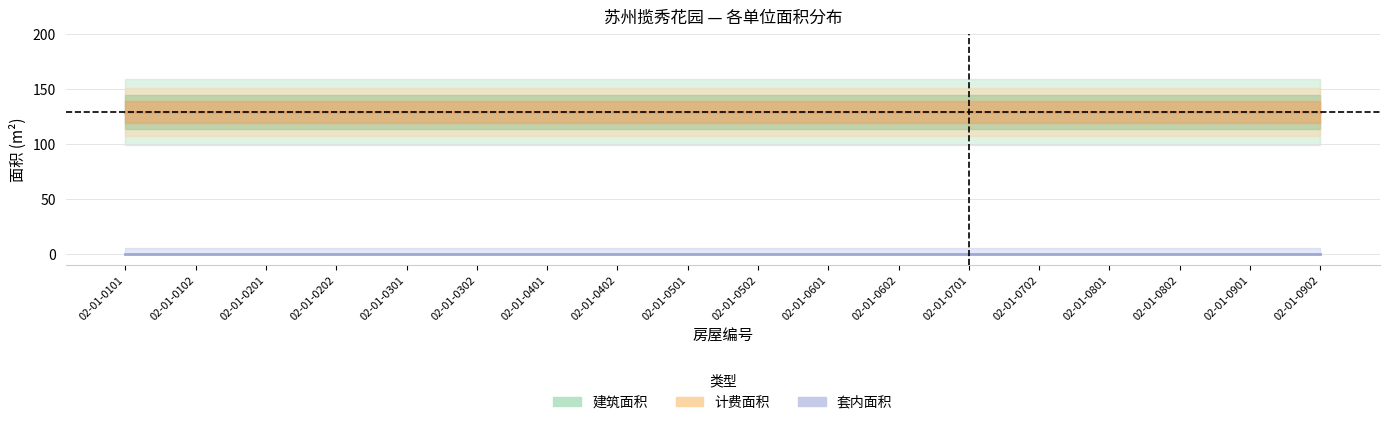

Reading left to right, list all the values displayed in this chart.

建筑面积: 02-01-0101=128.9	02-01-0102=128.9	02-01-0201=128.9	02-01-0202=128.9	02-01-0301=128.9	02-01-0302=128.9	02-01-0401=128.9	02-01-0402=128.9	02-01-0501=128.9	02-01-0502=128.9	02-01-0601=128.9	02-01-0602=128.9	02-01-0701=128.9	02-01-0702=128.9	02-01-0801=128.9	02-01-0802=128.9	02-01-0901=128.9	02-01-0902=128.9
计费面积: 02-01-0101=128.9	02-01-0102=128.9	02-01-0201=128.9	02-01-0202=128.9	02-01-0301=128.9	02-01-0302=128.9	02-01-0401=128.9	02-01-0402=128.9	02-01-0501=128.9	02-01-0502=128.9	02-01-0601=128.9	02-01-0602=128.9	02-01-0701=128.9	02-01-0702=128.9	02-01-0801=128.9	02-01-0802=128.9	02-01-0901=128.9	02-01-0902=128.9
套内面积: 02-01-0101=0.0	02-01-0102=0.0	02-01-0201=0.0	02-01-0202=0.0	02-01-0301=0.0	02-01-0302=0.0	02-01-0401=0.0	02-01-0402=0.0	02-01-0501=0.0	02-01-0502=0.0	02-01-0601=0.0	02-01-0602=0.0	02-01-0701=0.0	02-01-0702=0.0	02-01-0801=0.0	02-01-0802=0.0	02-01-0901=0.0	02-01-0902=0.0